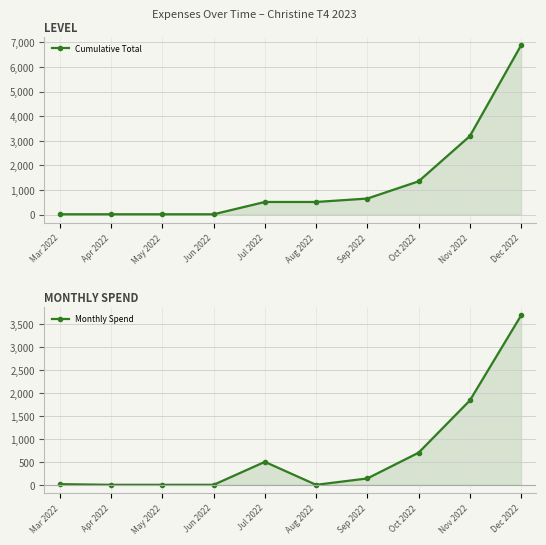

Which series has the widest spread of values?

Cumulative Total